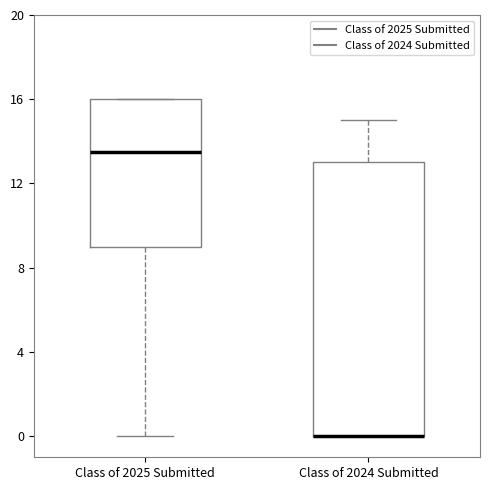

Reading left to right, read every box against the y-axis: the position of its median line, the range the box covers, and the ends of its whiskers. The values are not printed on the chart, so give them approximately, as read against the axis.

Class of 2025 Submitted: median 13.5, box 9.0 to 16.0, whiskers 0.0 to 16.0
Class of 2024 Submitted: median 0.0 (drawn on the box's lower edge), box 0.0 to 13.0, whiskers 0.0 to 15.0